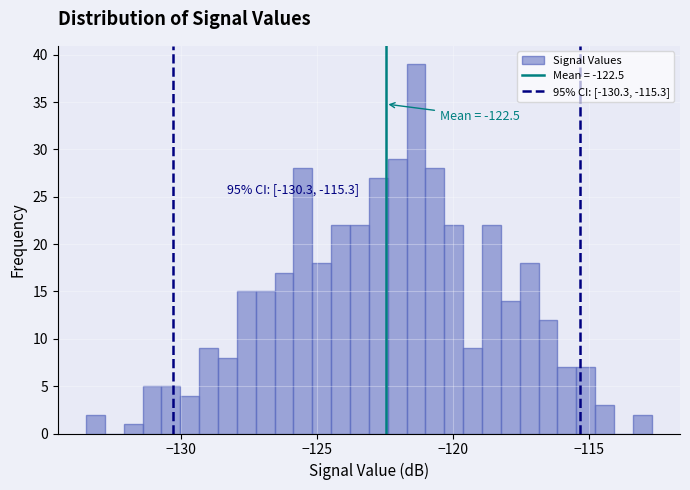

Around what value on the x-axis is the tallest bar? Give the approximate position of its centre, as read against the axis.

-121.5